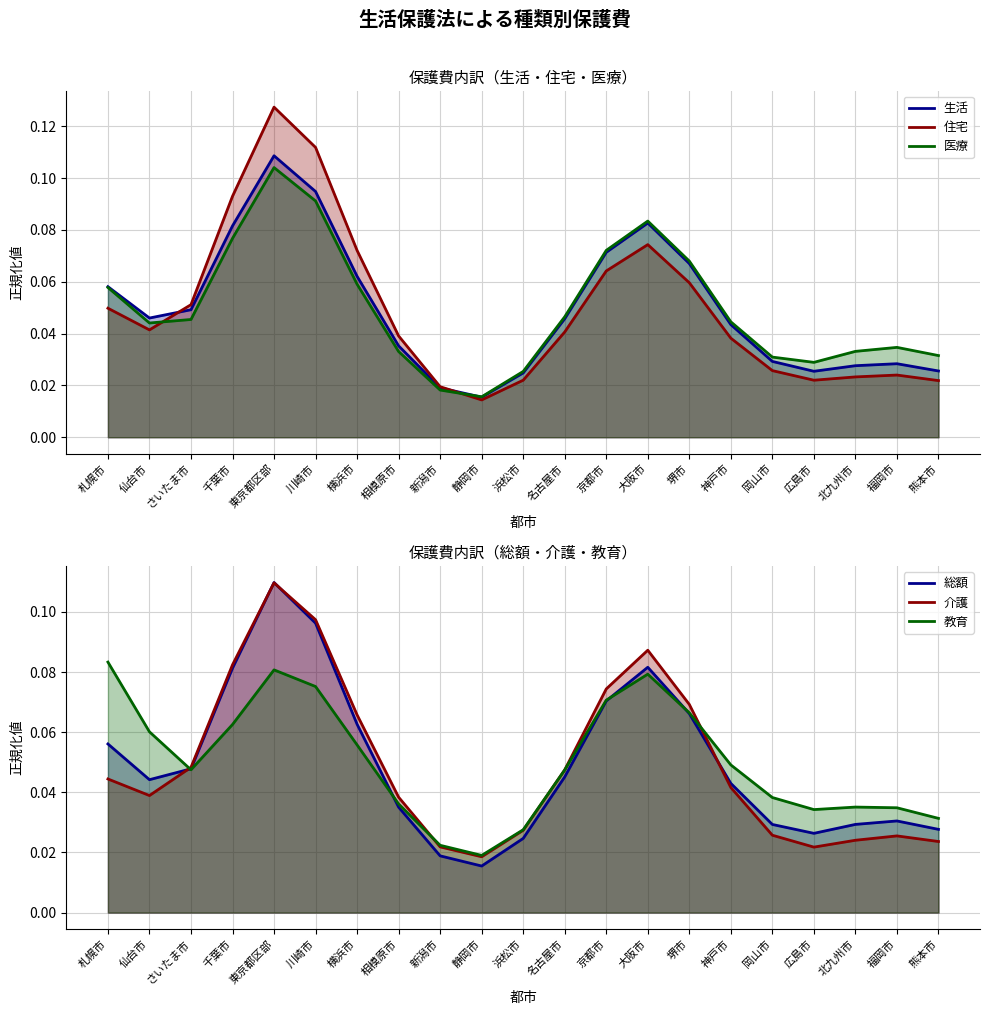

Rank the categories by 介護 value from lowest to highest.

静岡市, 広島市, 新潟市, 熊本市, 北九州市, 福岡市, 岡山市, 浜松市, 相模原市, 仙台市, 神戸市, 札幌市, 名古屋市, さいたま市, 横浜市, 堺市, 京都市, 千葉市, 大阪市, 川崎市, 東京都区部